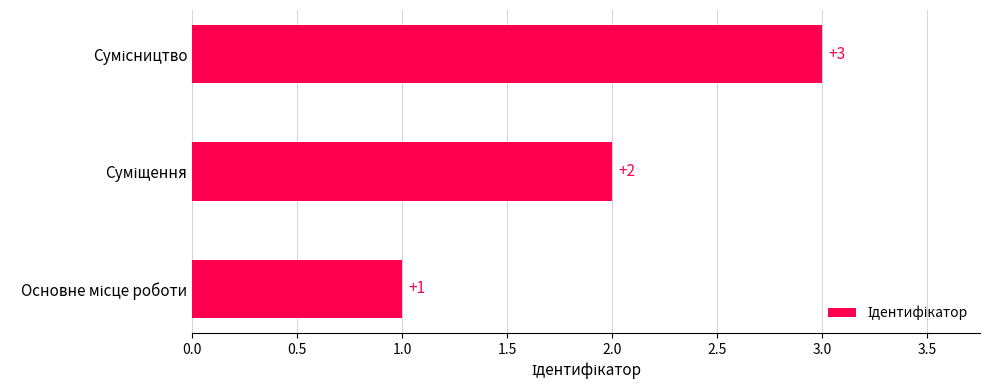

What is the sum of all values?

6